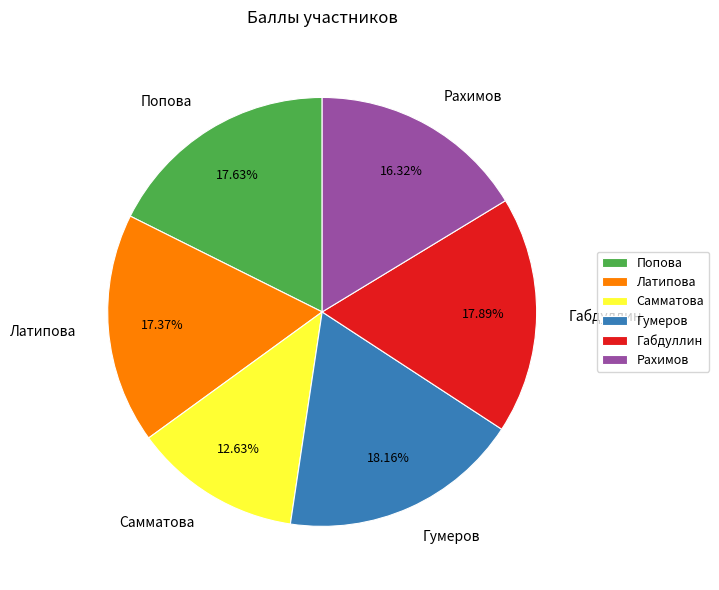

What is the ratio of the value at Попова to the value at Рахимов?

1.1